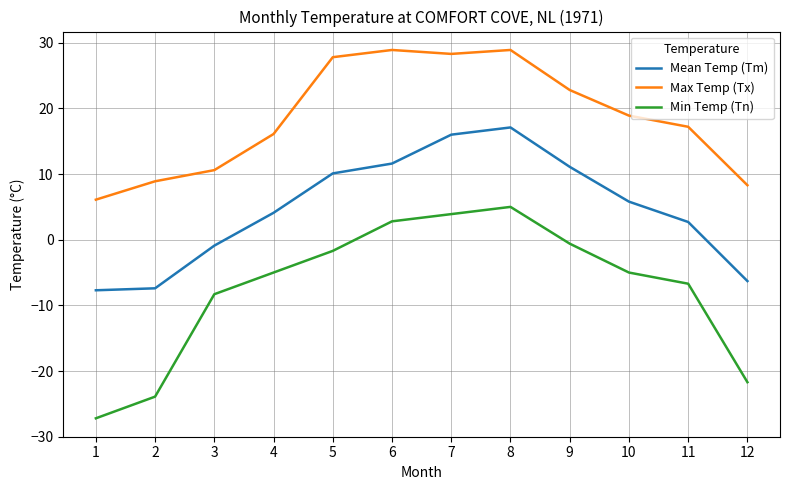

What is the difference between the second highest and minimum values in the Max Temp (Tx) series?

22.8